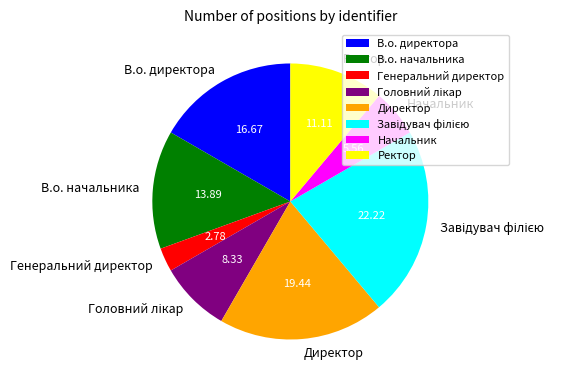

Combined, do Генеральний директор and Ректор account for over 50%?

No